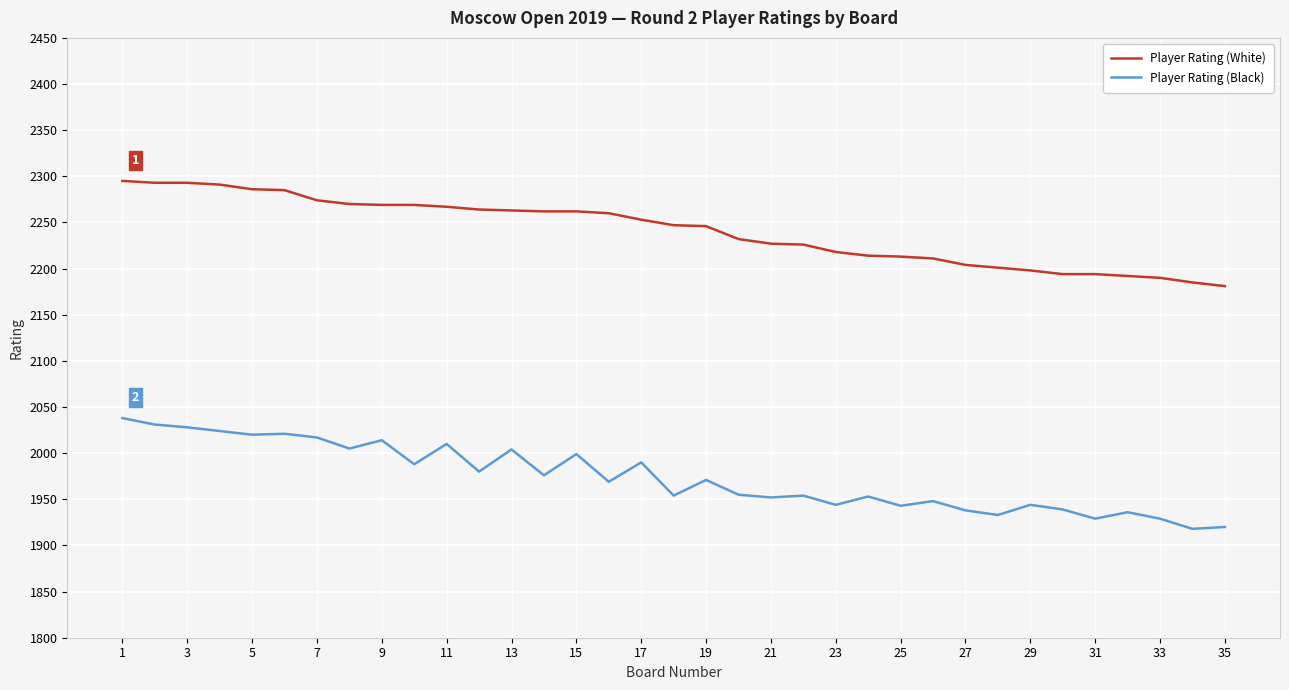

What is the difference between the maximum and minimum values in the Player Rating (White) series?

114